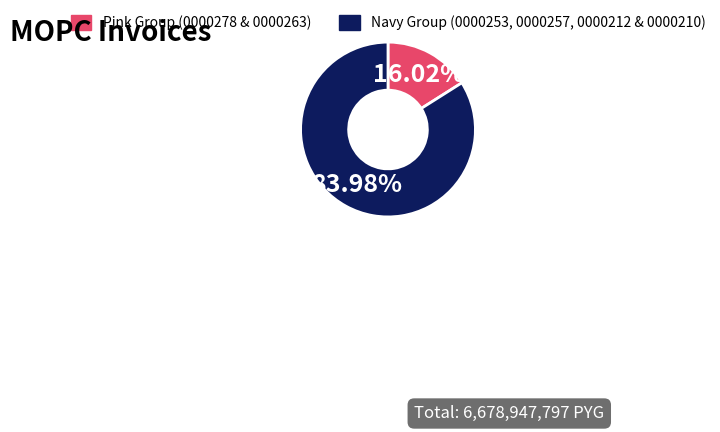

Does any single category account for the majority?

Yes